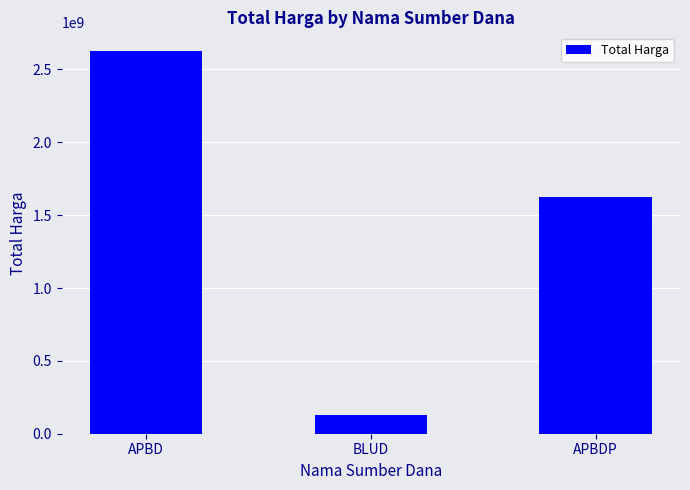

How many data points does each series have?

3